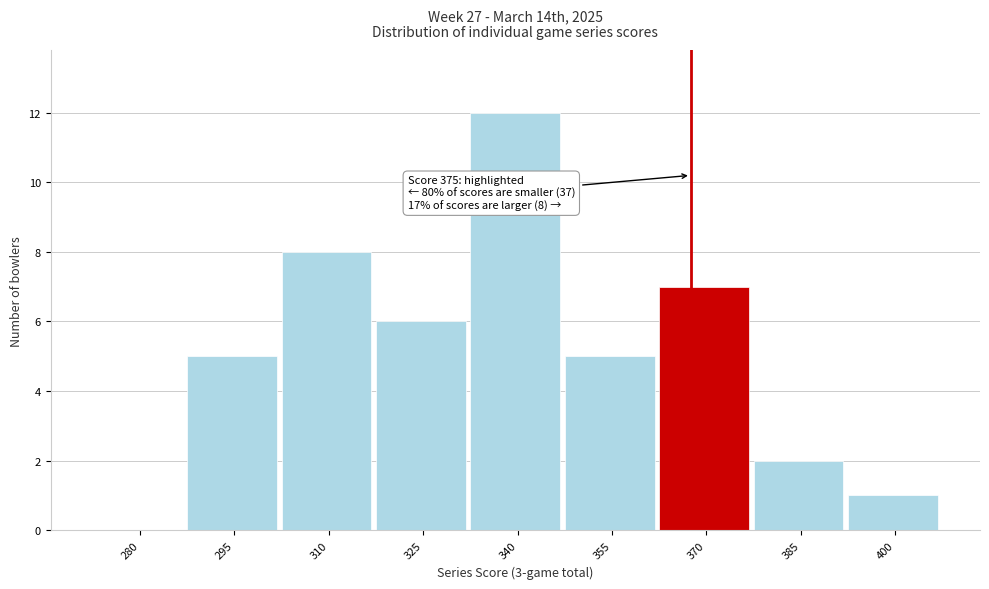

Reading left to right, list all the values displayed in this chart.

280=0	295=5	310=8	325=6	340=12	355=5	370=7	385=2	400=1